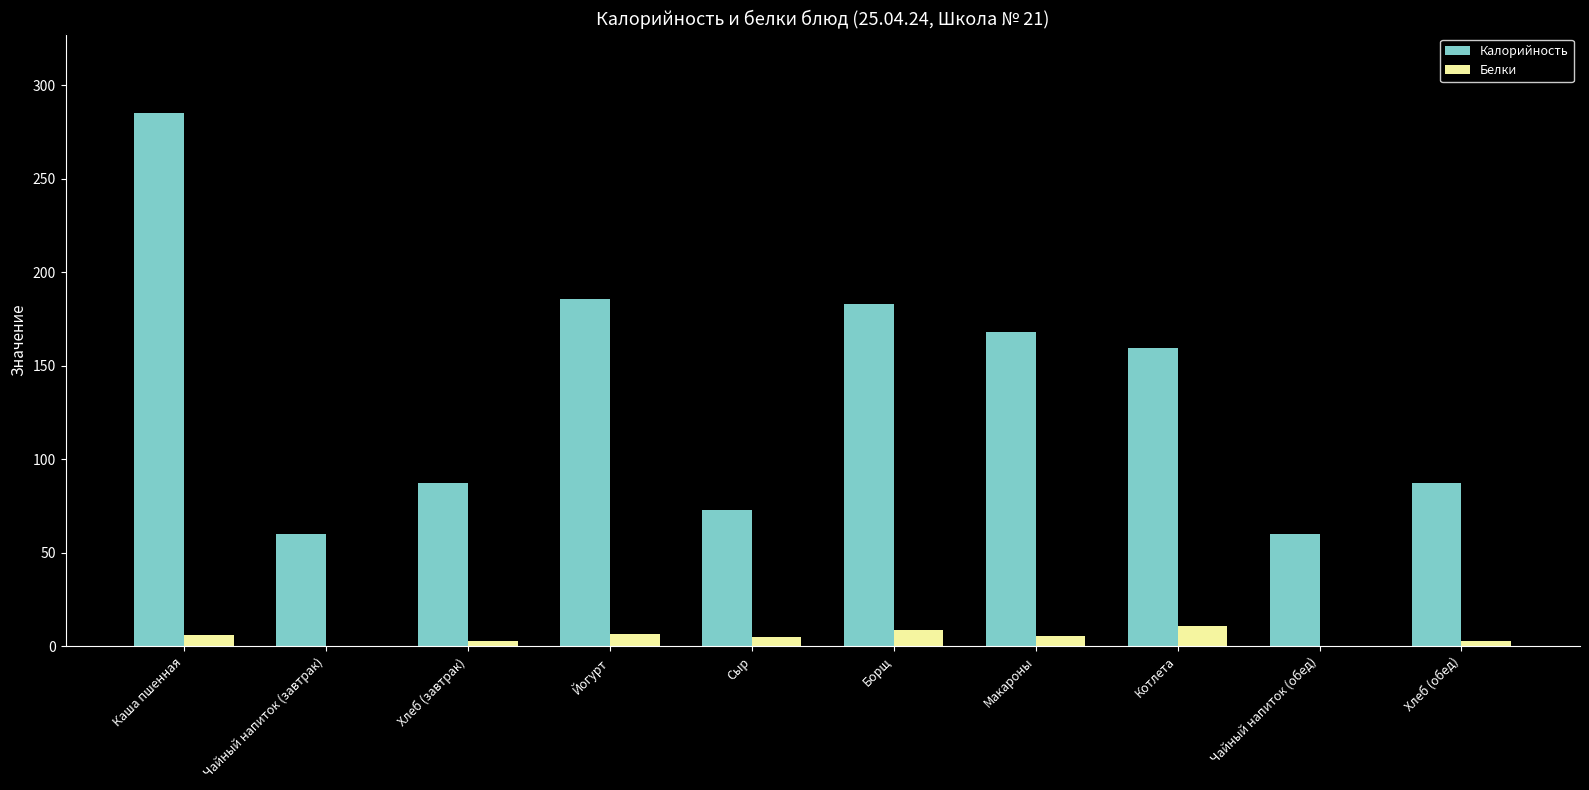

Are the bars horizontal?

No